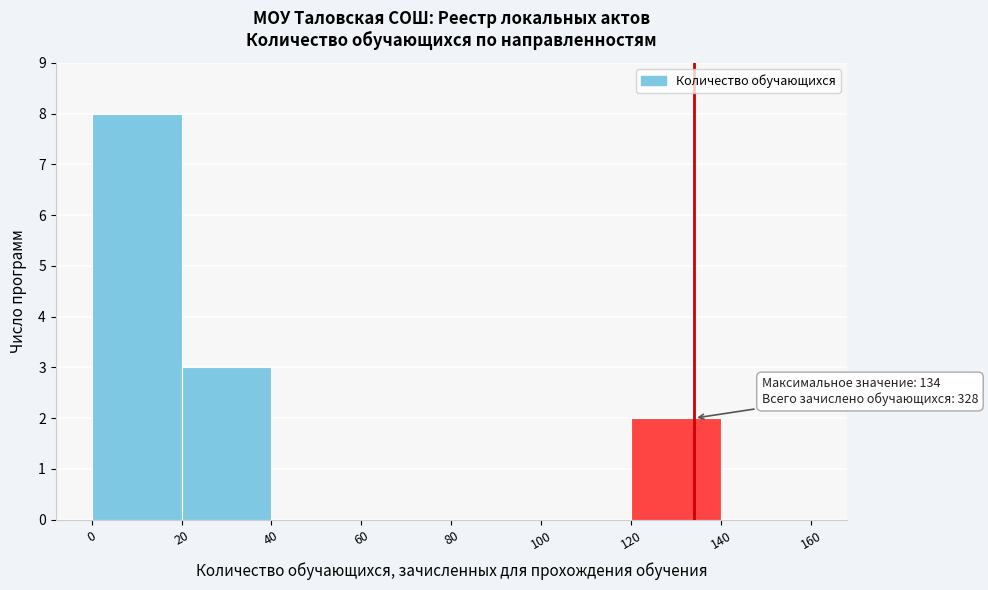

Over which range of the x-axis is the bar tallest?

0 to 20